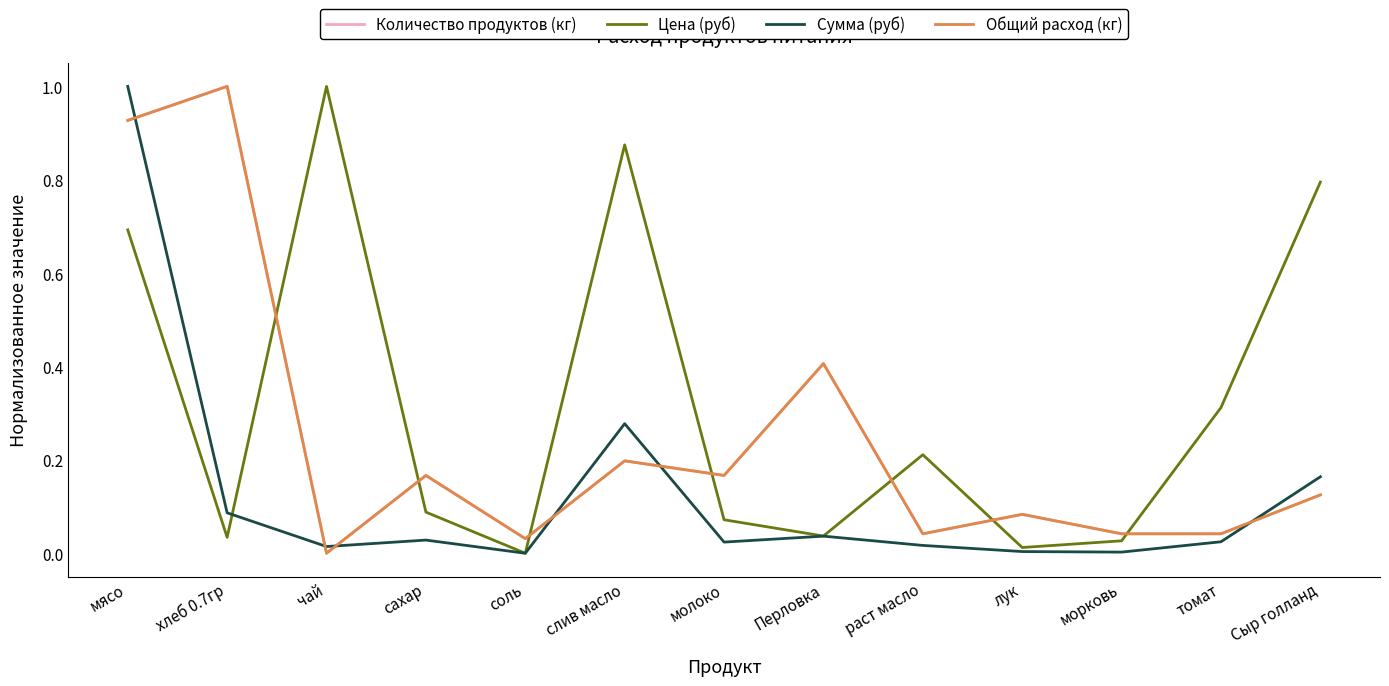

What is the sum of the Сумма (руб) values at мясо and томат?

1.0